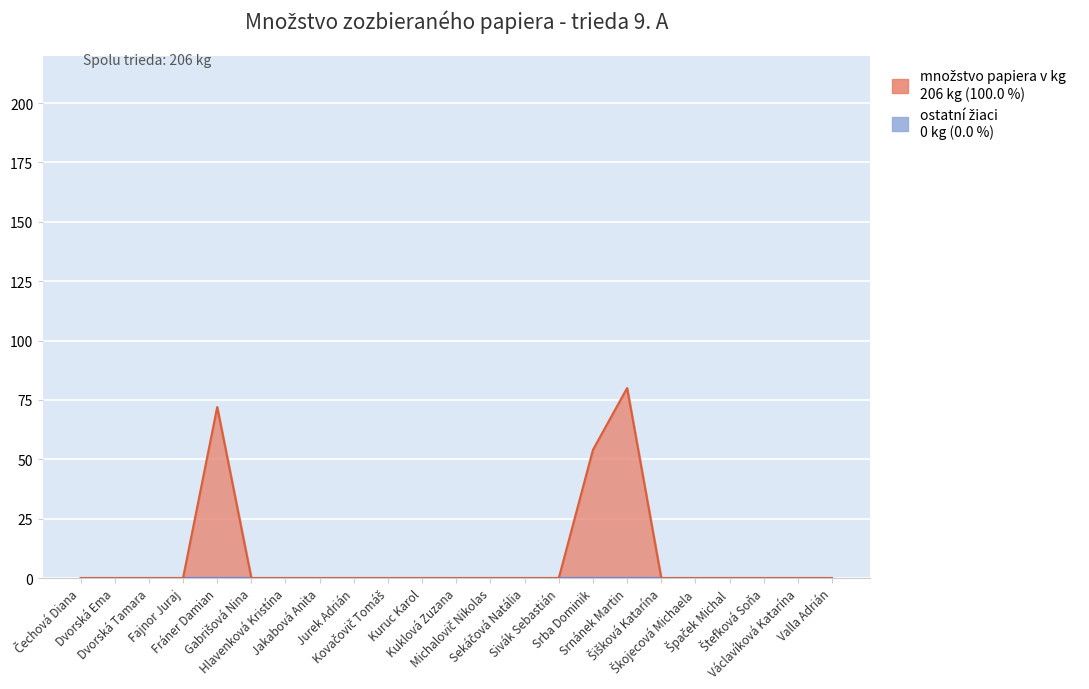

Reading left to right, transcribe all the data shown in this chart.

Čechová Diana=0	Dvorská Ema=0	Dvorská Tamara=0	Fajnor Juraj=0	Fráner Damian=72	Gabrišová Nina=0	Hlavenková Kristína=0	Jakabová Anita=0	Jurek Adrián=0	Kovačovič Tomáš=0	Kuruc Karol=0	Kuklová Zuzana=0	Michalovič Nikolas=0	Sekáčová Natália=0	Sivák Sebastián=0	Srba Dominik=54	Srnánek Martin=80	Šišková Katarína=0	Škojecová Michaela=0	Špaček Michal=0	Štefková Soňa=0	Václavíková Katarína=0	Valla Adrián=0